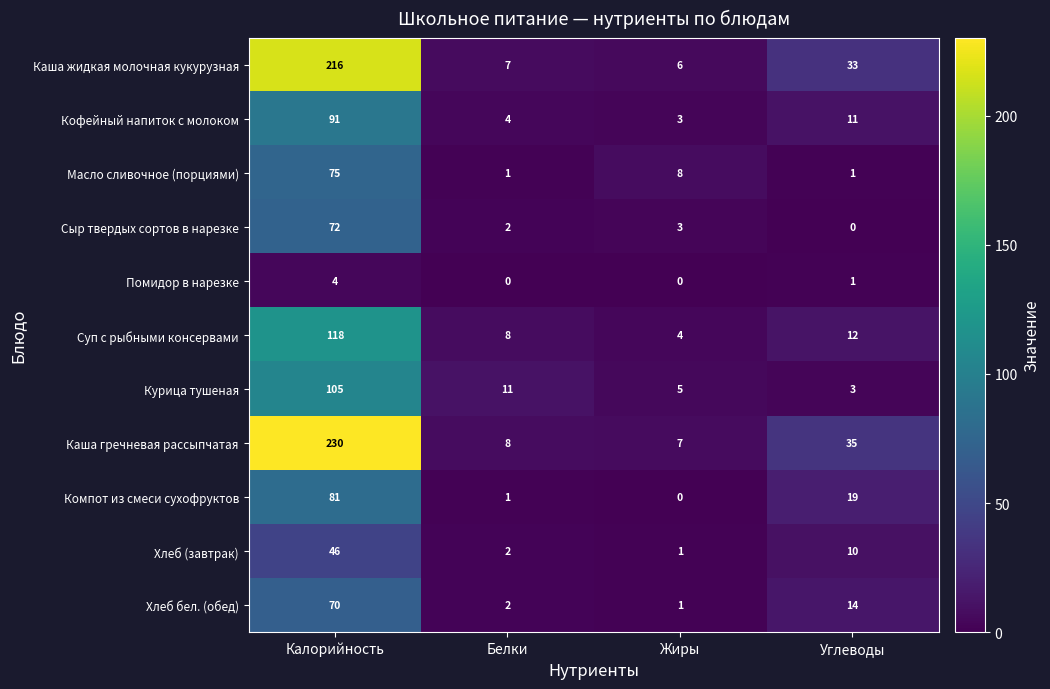

Between Калорийность and Углеводы, which series saw the biggest shift?

Каша гречневая рассыпчатая